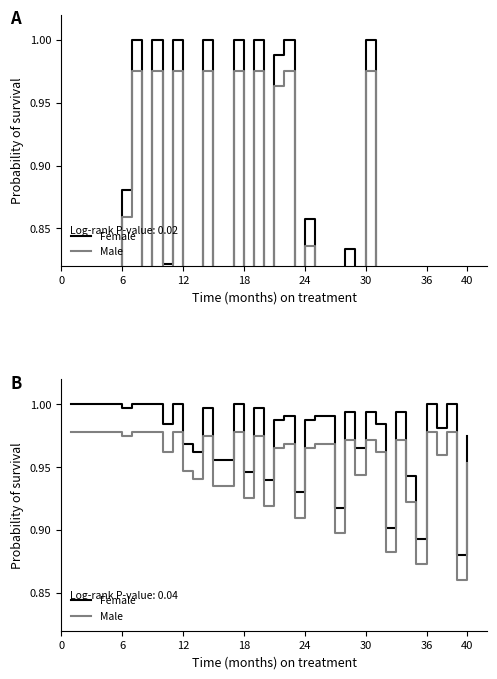

What is the maximum value for Female?

1.0